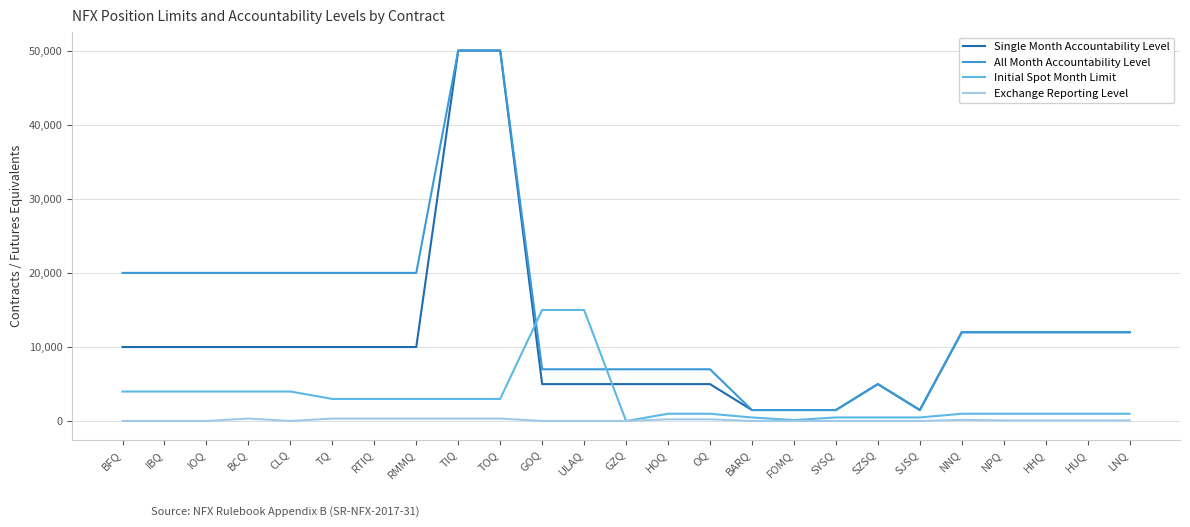

List the series in order of their overall mean, lowest first.

Exchange Reporting Level, Initial Spot Month Limit, Single Month Accountability Level, All Month Accountability Level